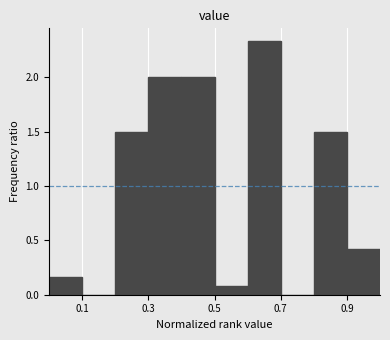

Reading left to right, transcribe this chart: for each bar, give the range it covers on the x-axis and its height. The values are not printed on the chart, so give them approximately, as read against the axis.

0.0 to 0.1: 0.15
0.1 to 0.2: 0
0.2 to 0.3: 1.50
0.3 to 0.4: 2.00
0.4 to 0.5: 2.00
0.5 to 0.6: 0.10
0.6 to 0.7: 2.35
0.7 to 0.8: 0
0.8 to 0.9: 1.50
0.9 to 1.0: 0.40